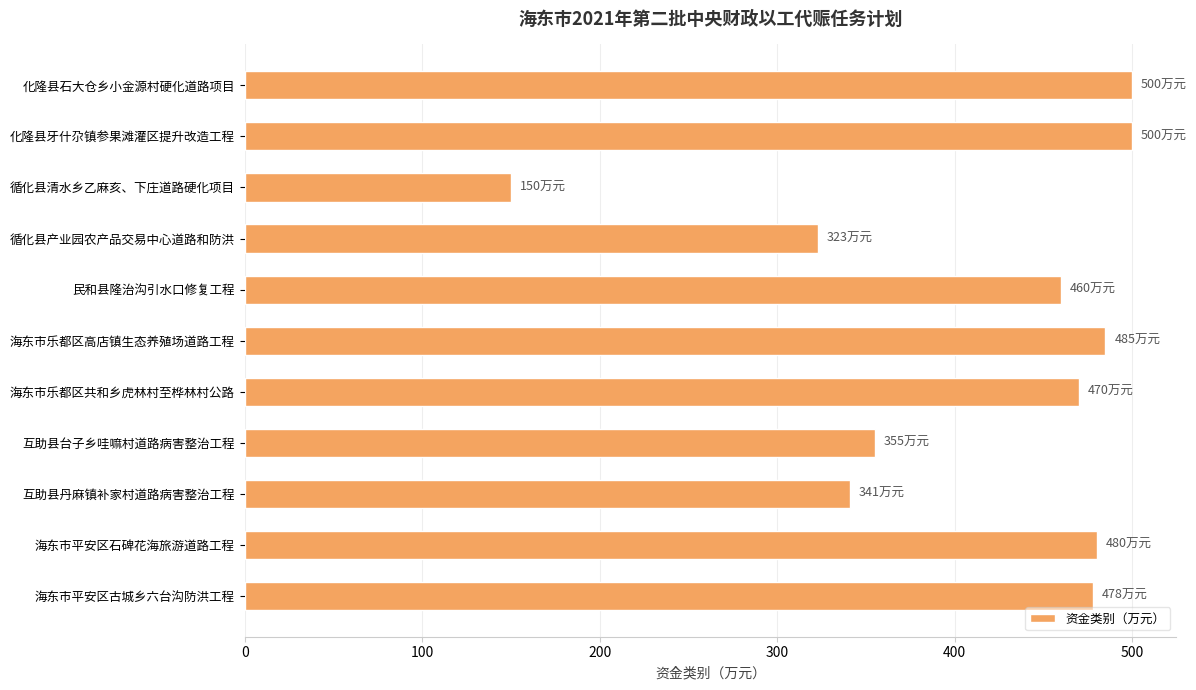

True or false: the data shows 323 at 循化县产业园农产品交易中心道路和防洪.

True